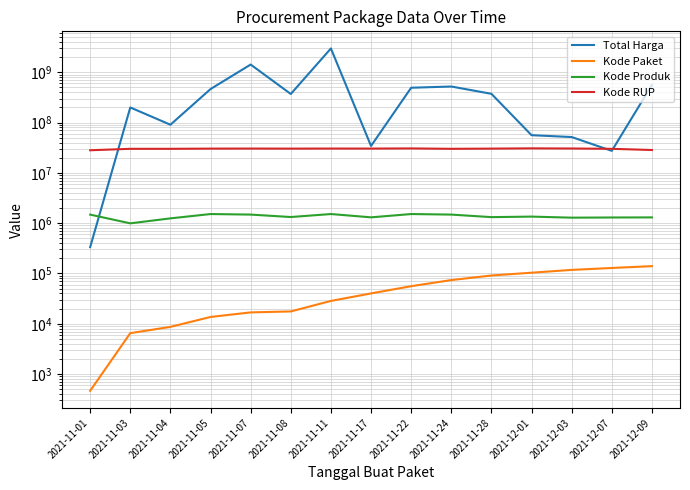

What are all the series names shown in the legend?

Total Harga, Kode Paket, Kode Produk, Kode RUP